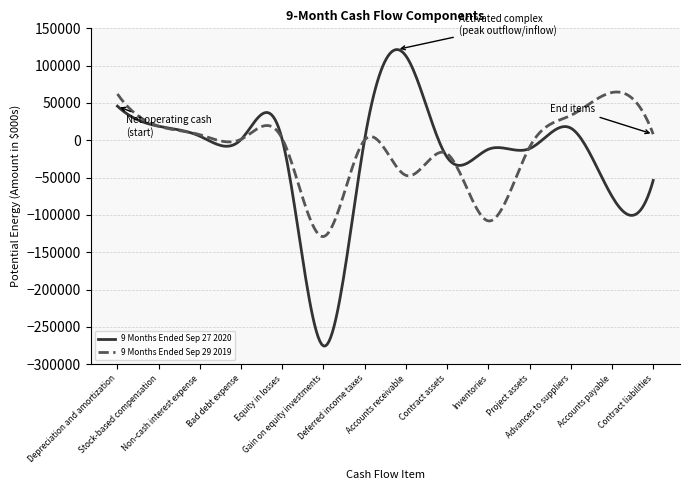

What is the maximum value for 9 Months Ended Sep 29 2019?

64660.3